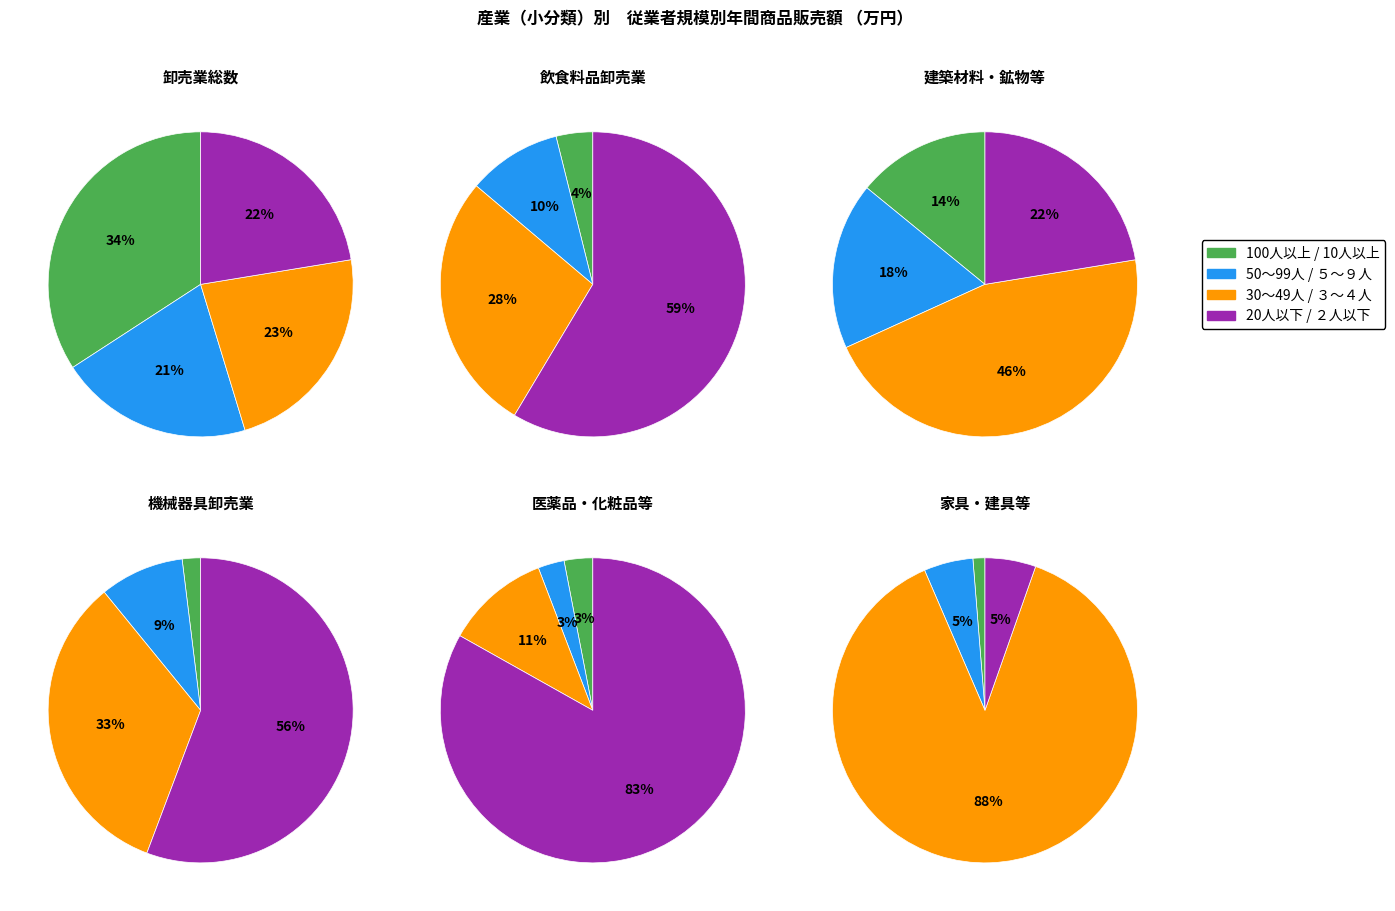

Is it true that 機械器具卸売業 is 32% of the pie?

True